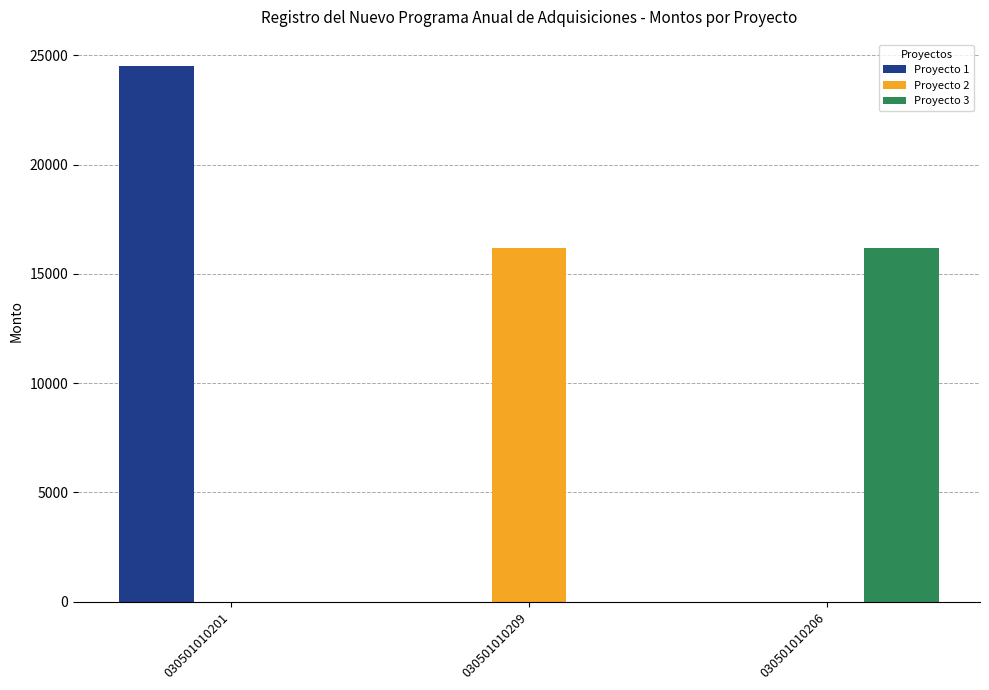

What is the difference between the Proyecto 3 values at 030501010206 and 030501010201?

16181.0